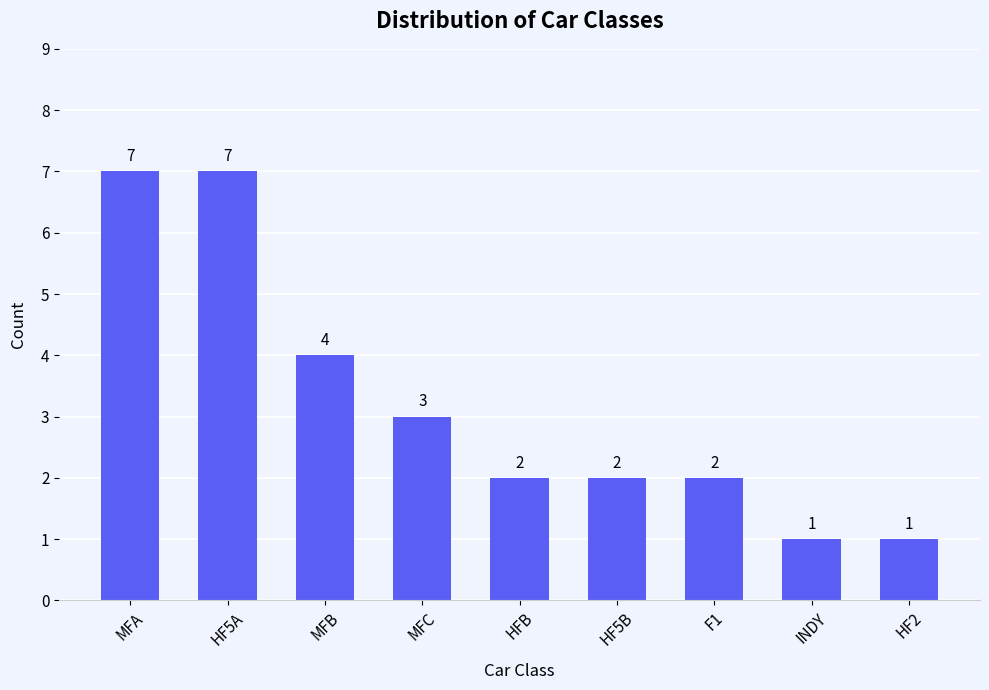

What position from the right is MFC?

6